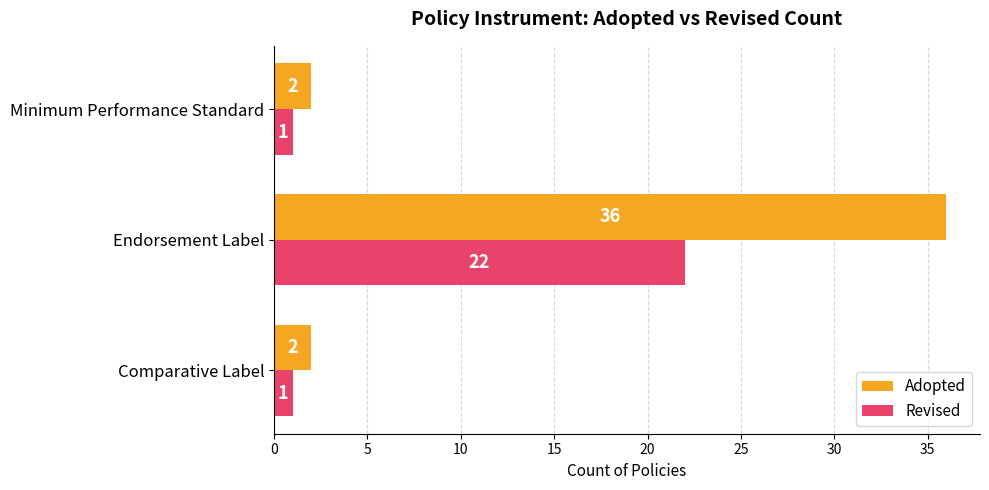

How many Revised values are between 1 and 22?

3